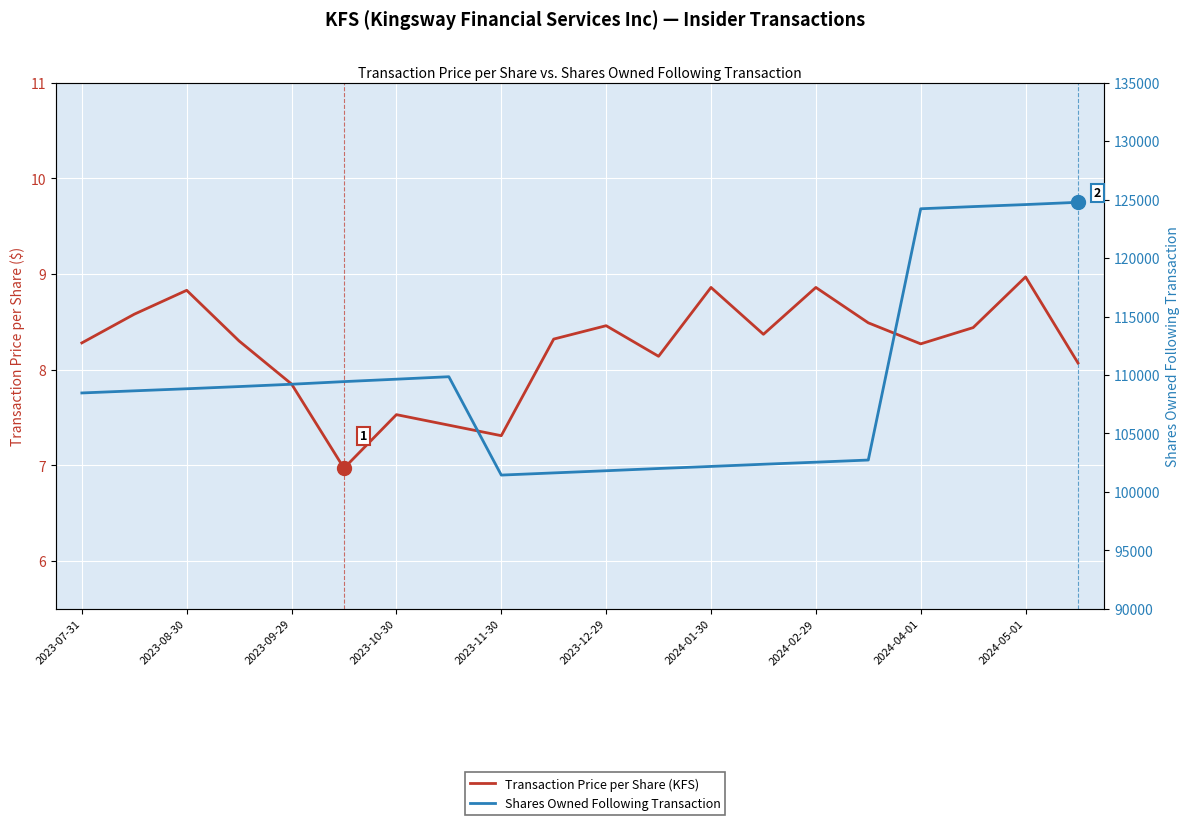

True or false: Shares Owned Following Transaction and Transaction Price per Share (KFS) cross at least once.

False